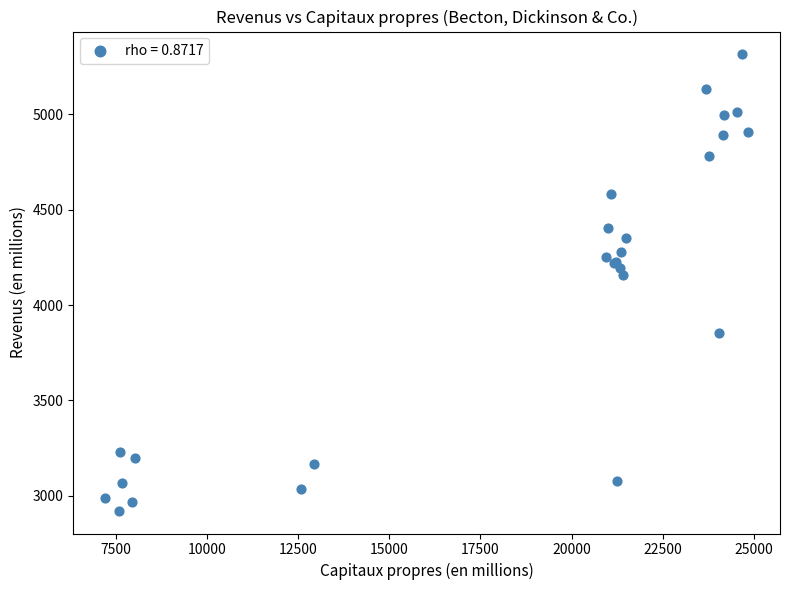

What Y value in the scatter plot is closest to 4118?

4160